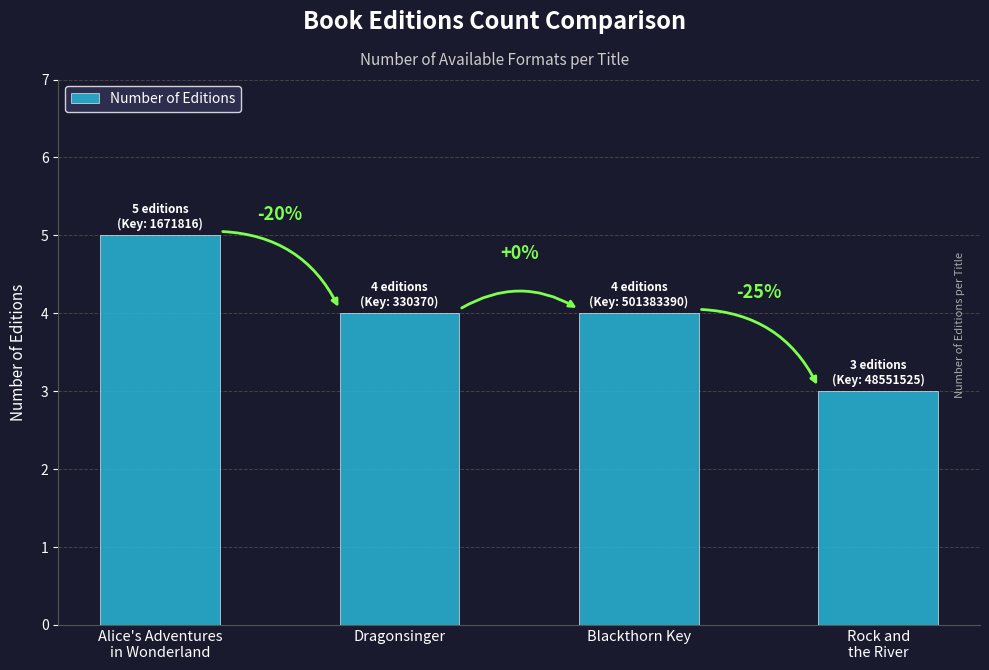

List the labels in order of value, smallest first.

Rock and
the River, Dragonsinger, Blackthorn Key, Alice's Adventures
in Wonderland